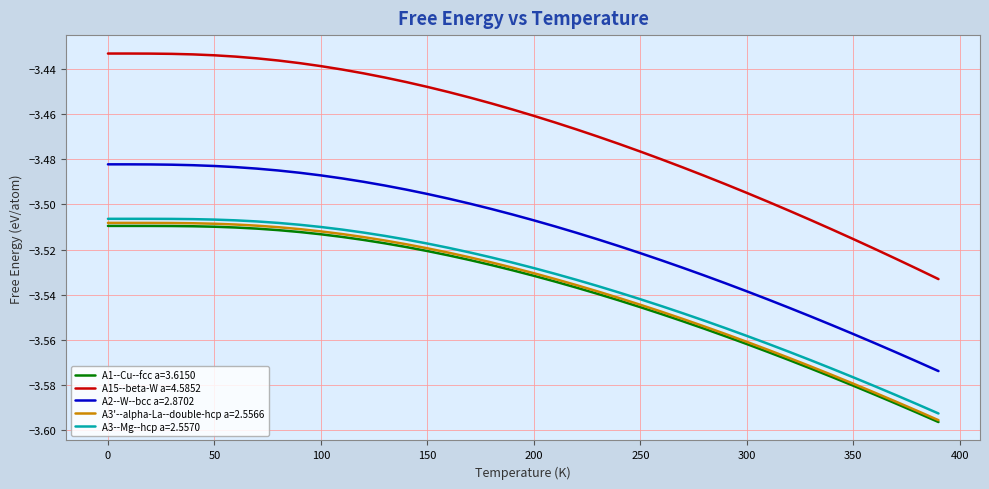

True or false: A2--W--bcc a=2.8702 and A3'--alpha-La--double-hcp a=2.5566 intersect in this chart.

False